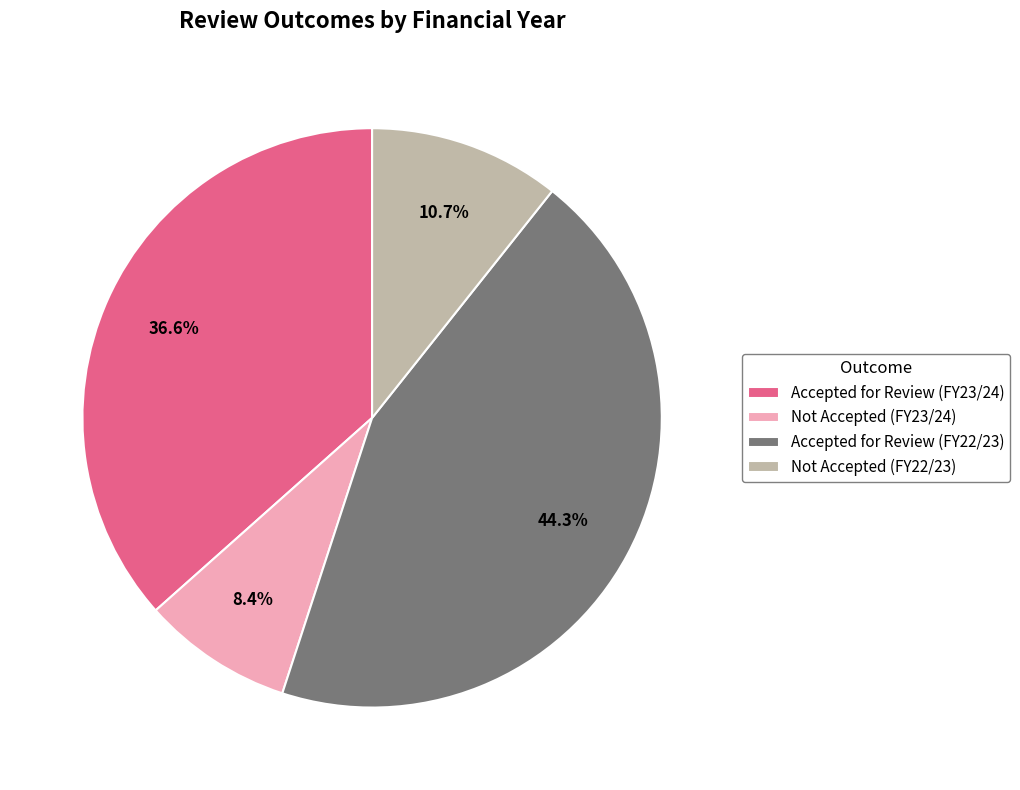

To the nearest percent, what percentage of the pie is Not Accepted (FY23/24)?

8%